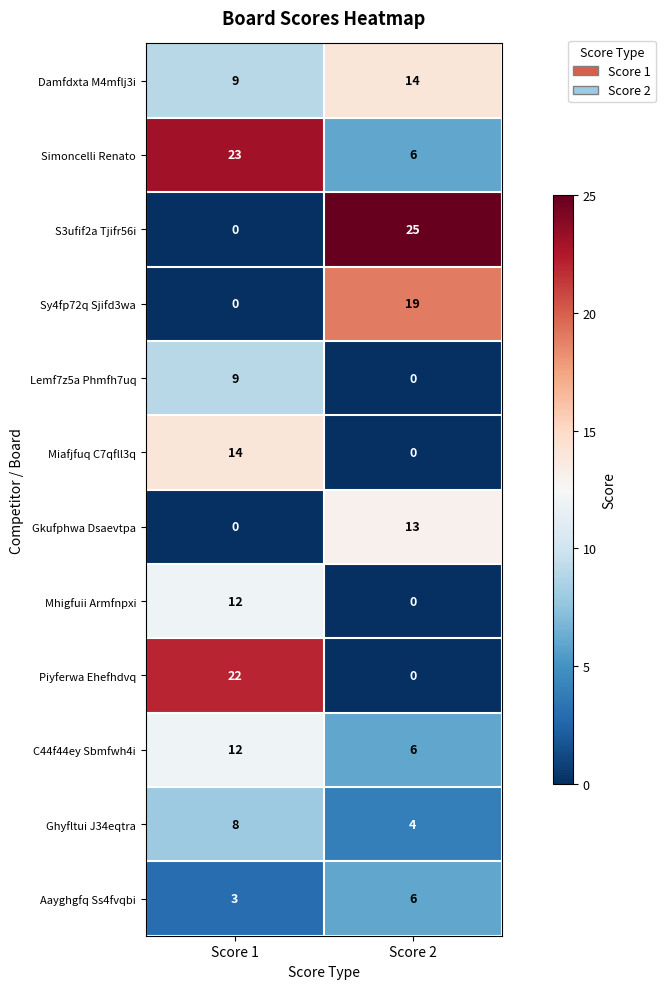

Reading left to right, extract all data points from this chart.

Damfdxta M4mflj3i: Score 1=9	Score 2=14
Simoncelli Renato: Score 1=23	Score 2=6
S3ufif2a Tjifr56i: Score 1=0	Score 2=25
Sy4fp72q Sjifd3wa: Score 1=0	Score 2=19
Lemf7z5a Phmfh7uq: Score 1=9	Score 2=0
Miafjfuq C7qfll3q: Score 1=14	Score 2=0
Gkufphwa Dsaevtpa: Score 1=0	Score 2=13
Mhigfuii Armfnpxi: Score 1=12	Score 2=0
Piyferwa Ehefhdvq: Score 1=22	Score 2=0
C44f44ey Sbmfwh4i: Score 1=12	Score 2=6
Ghyfltui J34eqtra: Score 1=8	Score 2=4
Aayghgfq Ss4fvqbi: Score 1=3	Score 2=6